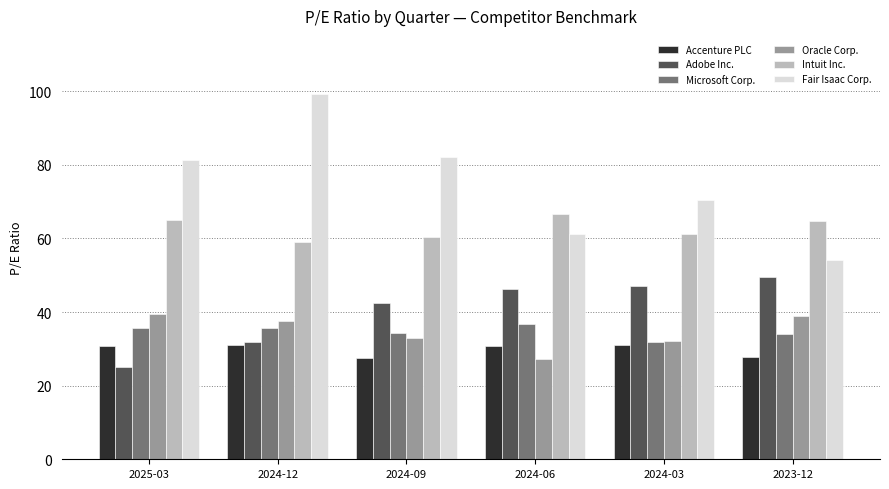

What is the approximate value of Oracle Corp. at 2023-12?

39.0